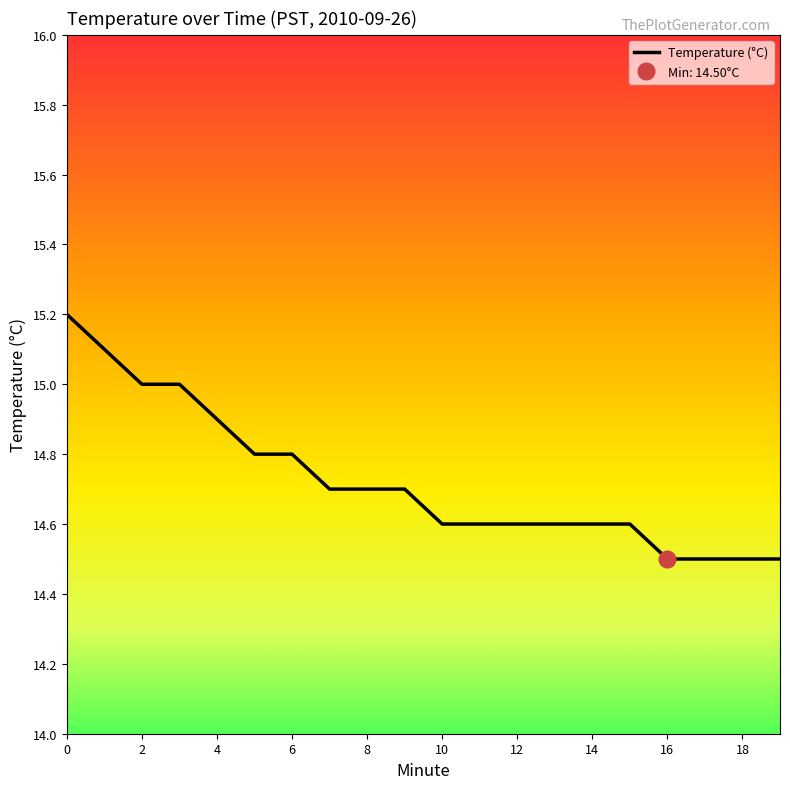

Read the value at 9.

14.7